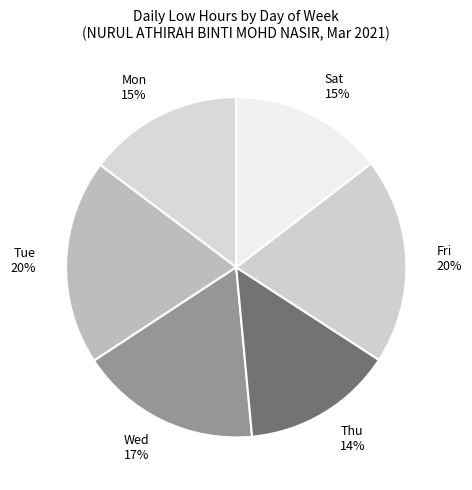

Is the sum of Thu and Tue greater than half?

No